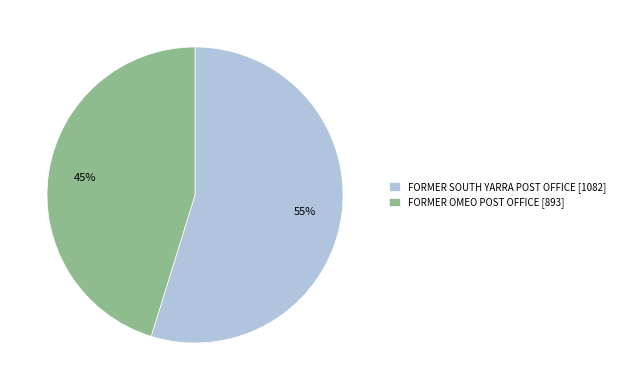

Which category accounts for the majority?

FORMER SOUTH YARRA POST OFFICE